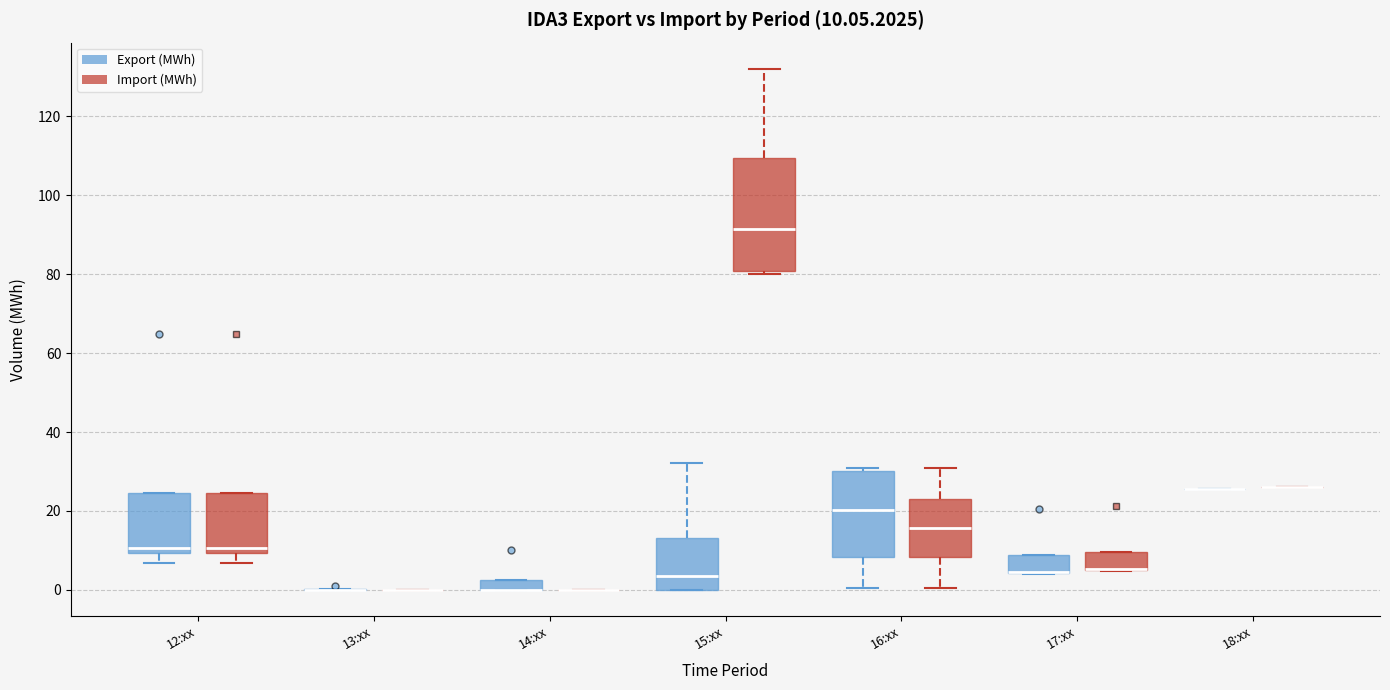

Comparing the boxes themselves (not the whiskers), which one is the tallest?

15:xx (Import (MWh))